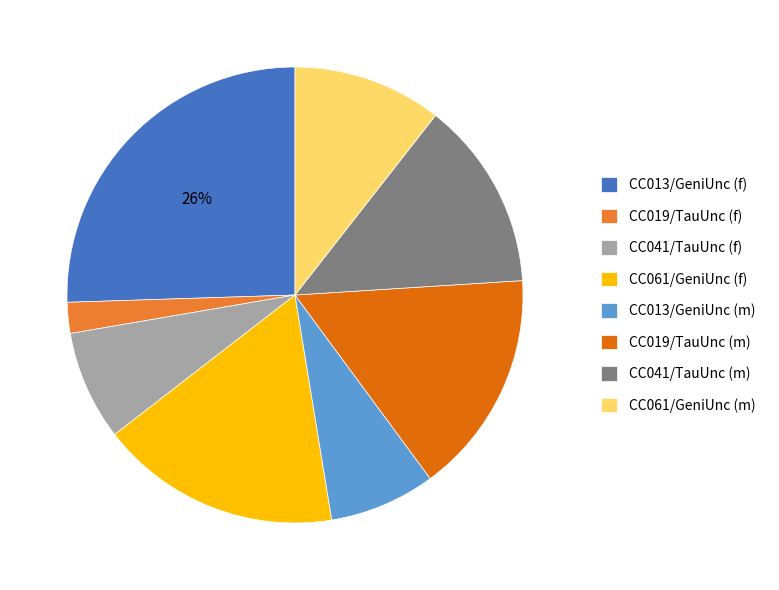

To the nearest percent, what portion does CC019/TauUnc (m) represent?

16%